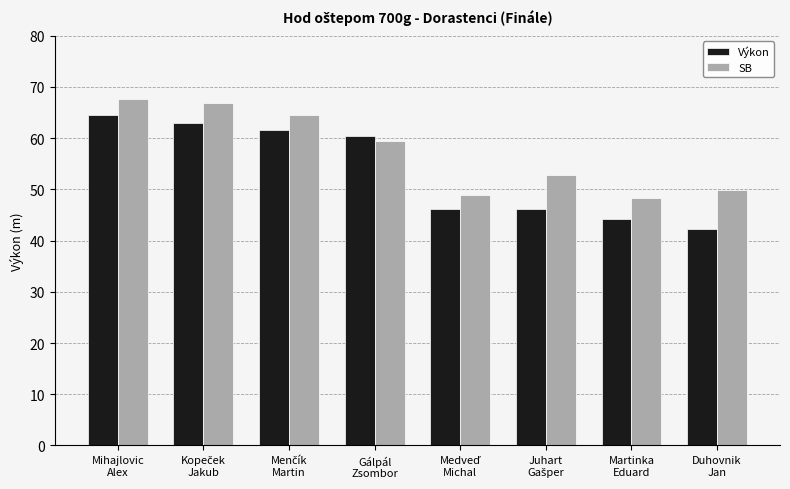

How many values in the Výkon series exceed 60?

4